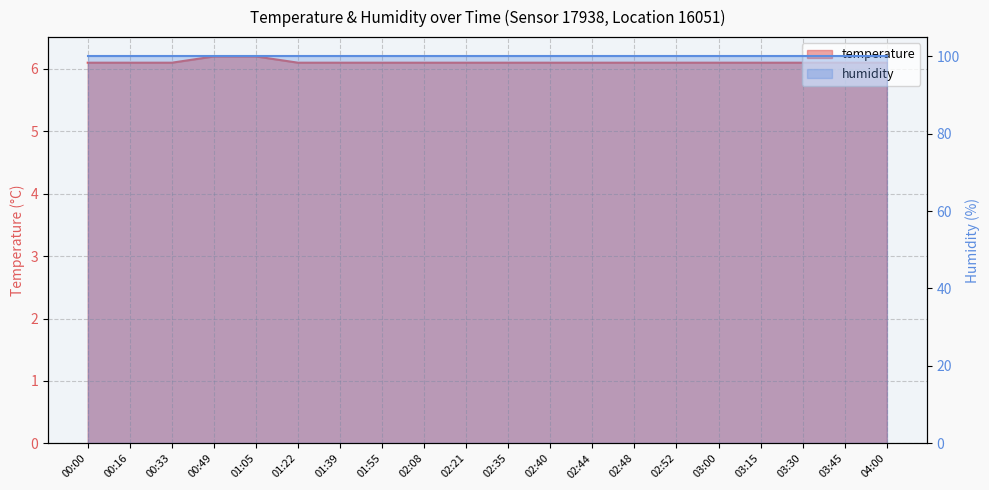

The chart shows a value of 6.1 at 01:22. True or false?

True